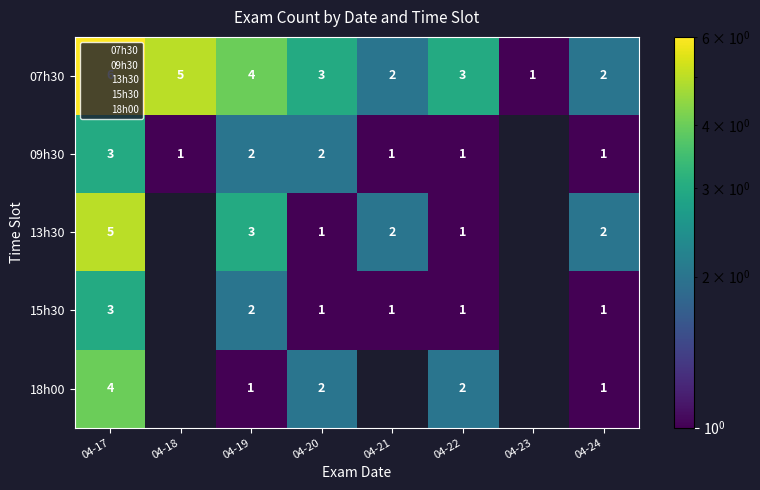

Reading right to left, list all the values displayed in this chart.

07h30: 2	1	3	2	3	4	5	6
09h30: 1	0	1	1	2	2	1	3
13h30: 2	0	1	2	1	3	0	5
15h30: 1	0	1	1	1	2	0	3
18h00: 1	0	2	0	2	1	0	4